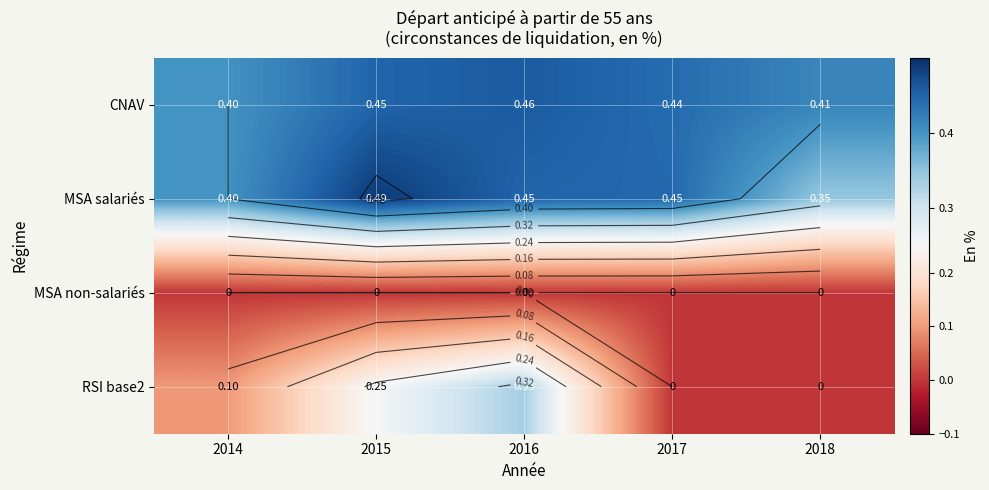

Is it true that MSA salariés equals 0.2 at 2018?

False